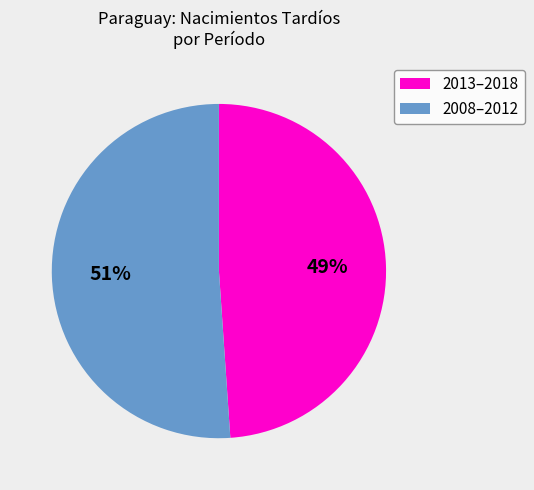

What percentage is the 2013–2018 slice, to the nearest percent?

49%